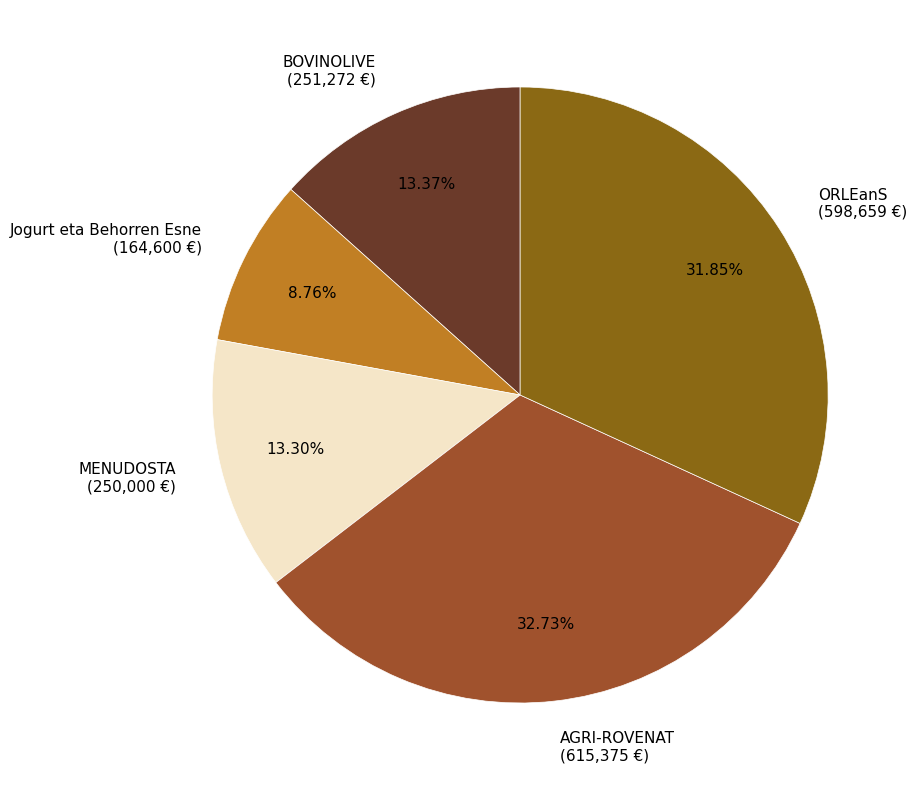

Do BOVINOLIVE (251,272 €) and AGRI-ROVENAT (615,375 €) together represent more than half of the pie?

No